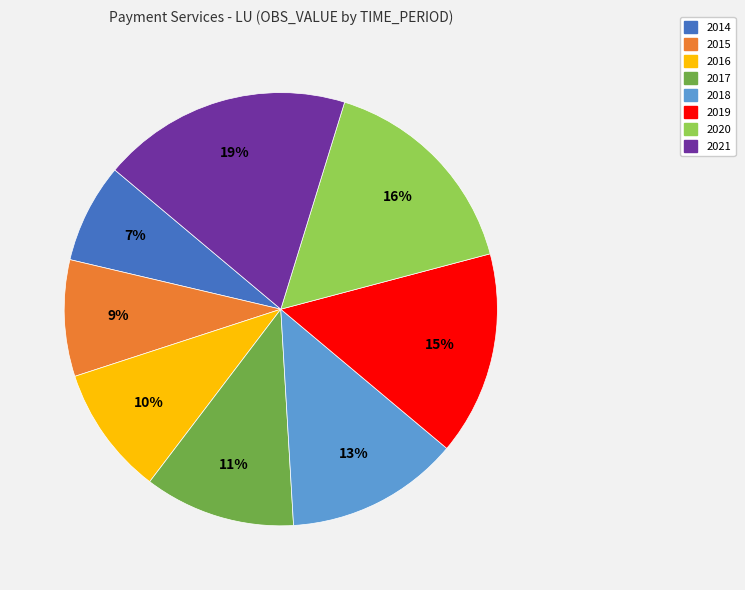

Is the sum of 2021 and 2016 greater than half?

No